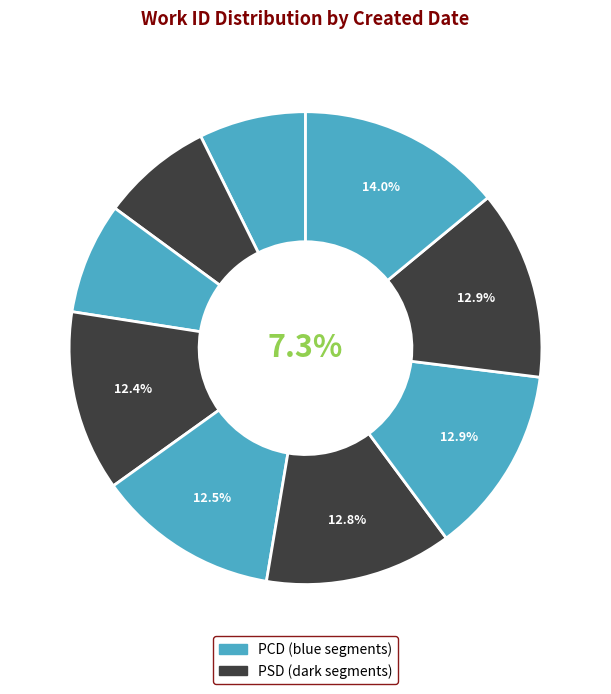

Is there a majority slice in this chart?

No